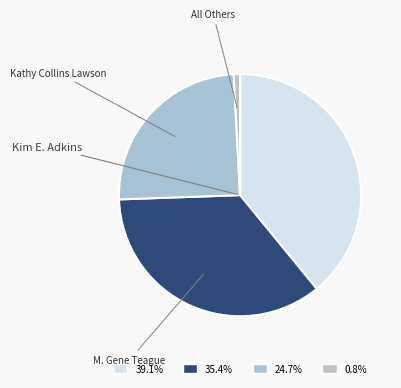

How many slices are in this pie chart?

4